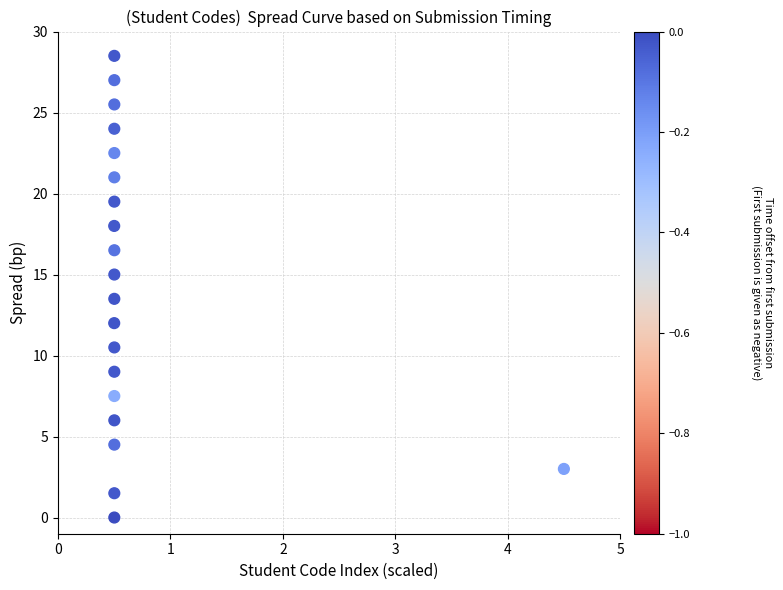

What is the range of Y values (max minus min)?

28.5